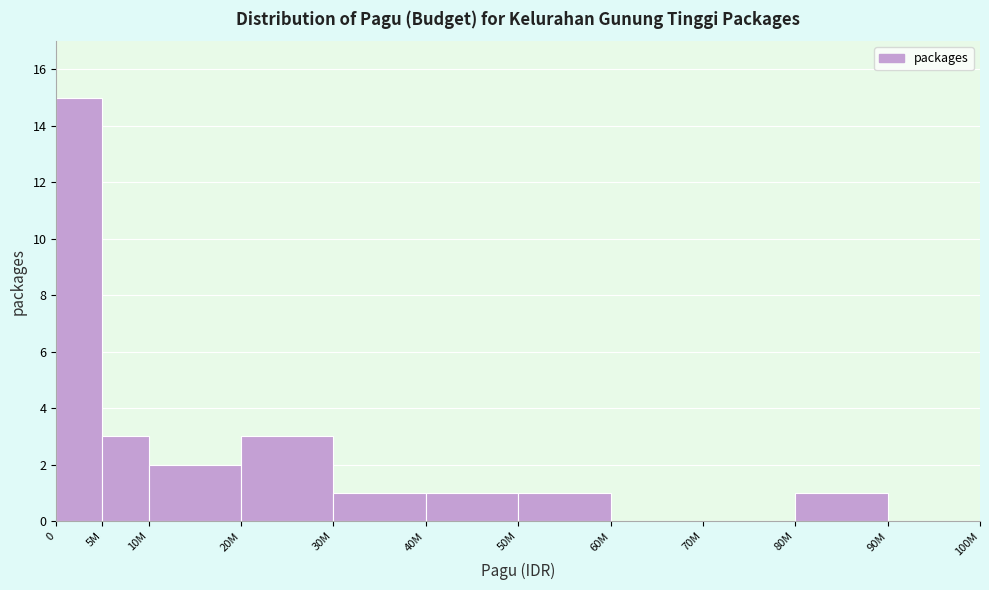

Reading left to right, what are all the values shown in this chart?

0=15	5M=3	10M=2	20M=3	30M=1	40M=1	50M=1	60M=0	70M=0	80M=1	90M=0